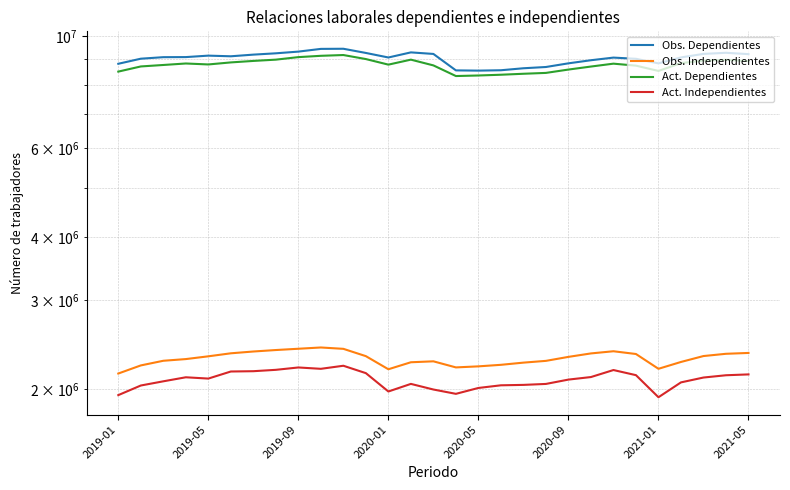

True or false: Obs. Independientes and Act. Dependientes intersect in this chart.

False